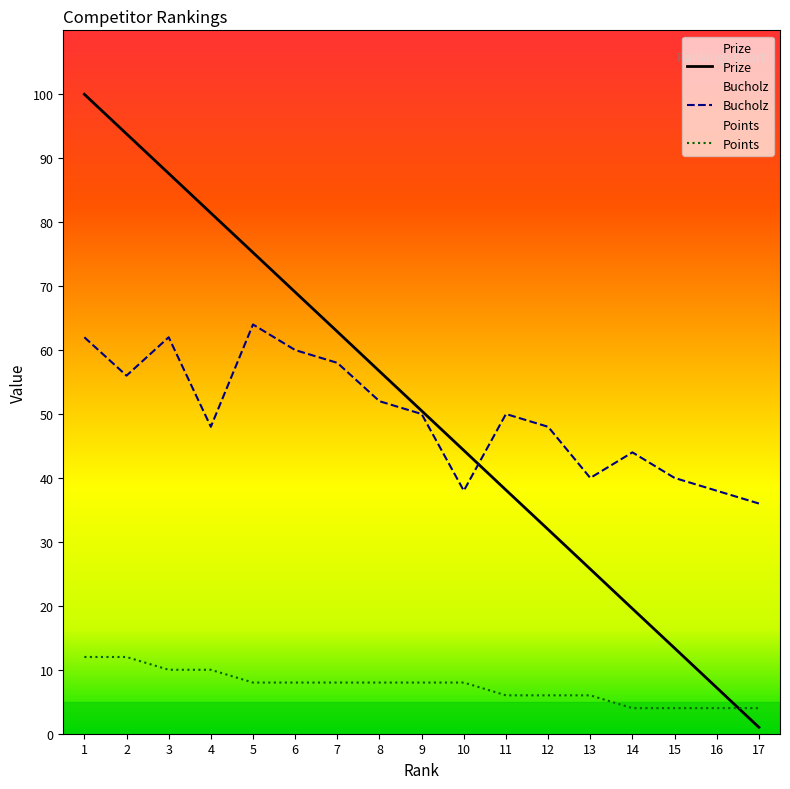

Which series ends up on top after the final intersection of Prize and Points?

Points